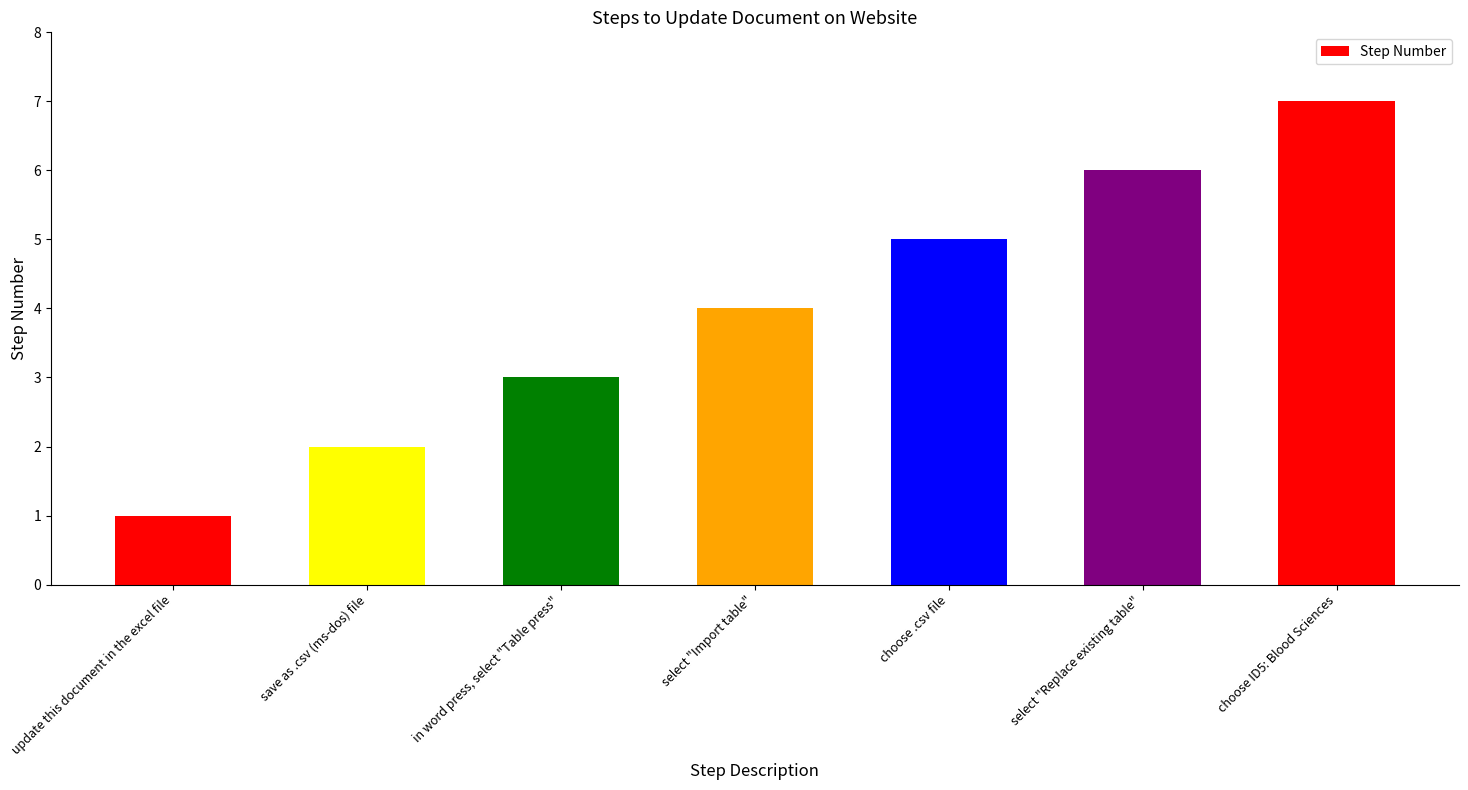

What value does the data have at choose ID5: Blood Sciences?

7